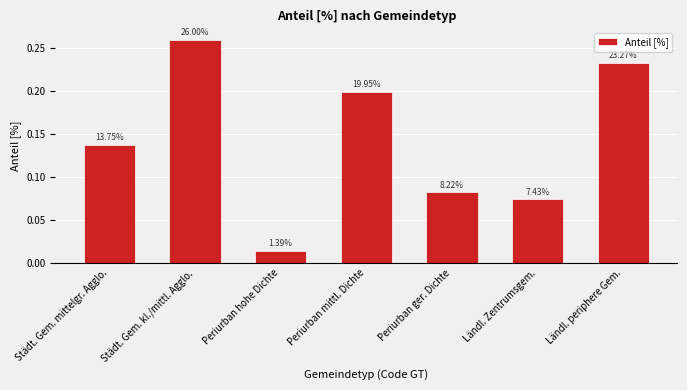

List the labels in order of value, smallest first.

Periurban hohe Dichte, Ländl. Zentrumsgem., Periurban ger. Dichte, Städt. Gem. mittelgr. Agglo., Periurban mittl. Dichte, Ländl. periphere Gem., Städt. Gem. kl./mittl. Agglo.